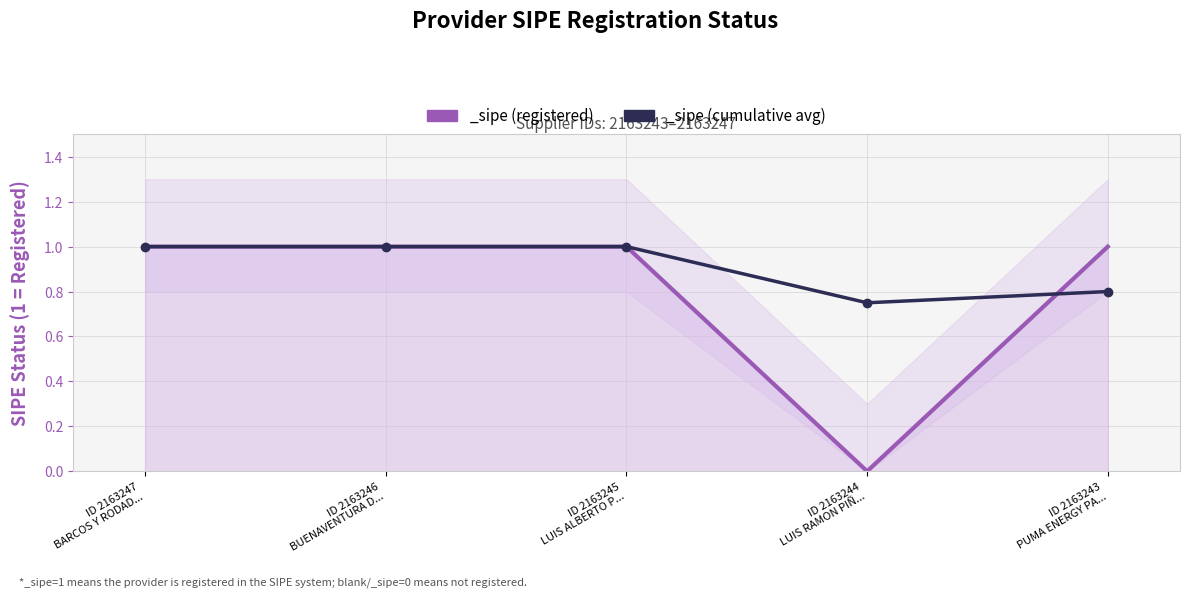

Reading left to right, extract all data points from this chart.

1	1	1	0	1